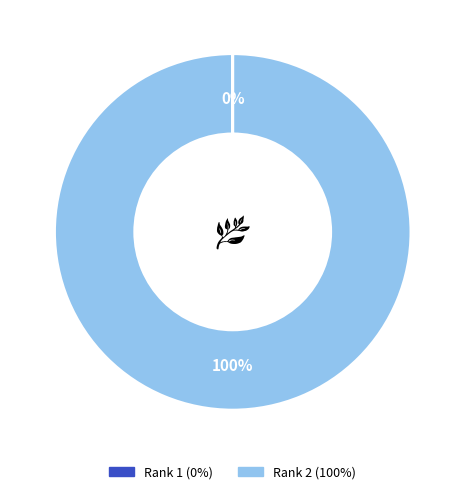

Which slice is the largest?

Rank 2